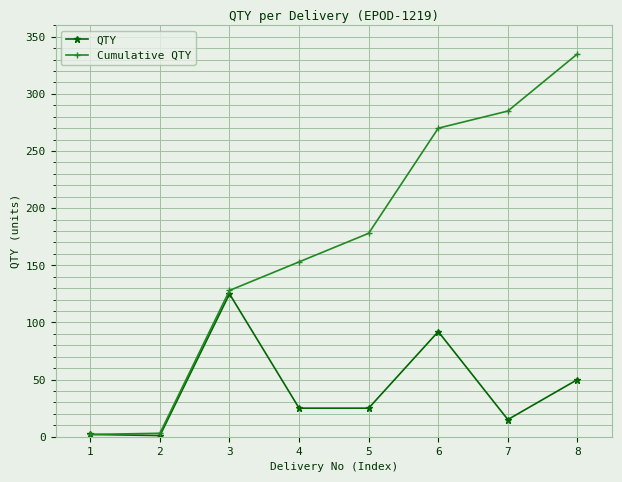

Which series has the widest spread of values?

Cumulative QTY